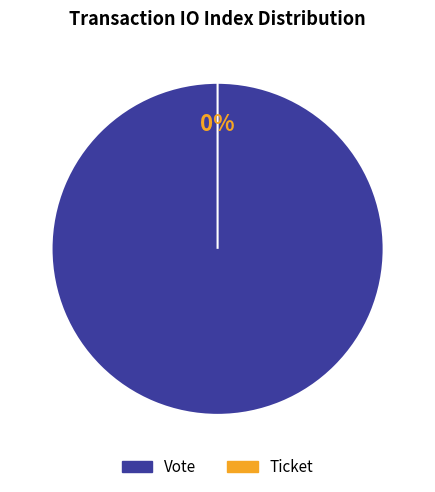

How many slices are in this pie chart?

2